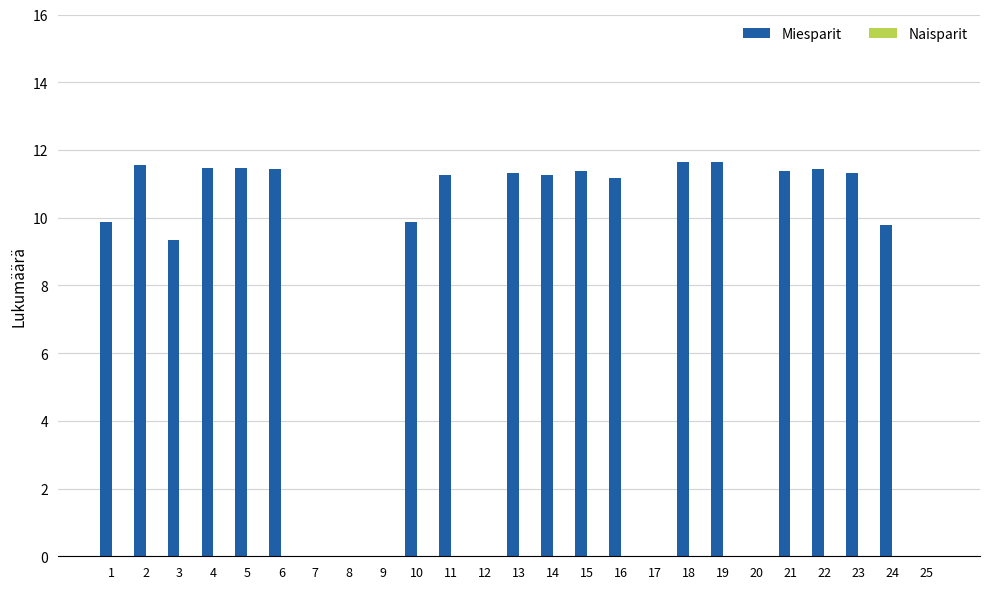

What is the sum of the values at 25 and 18?

11.7